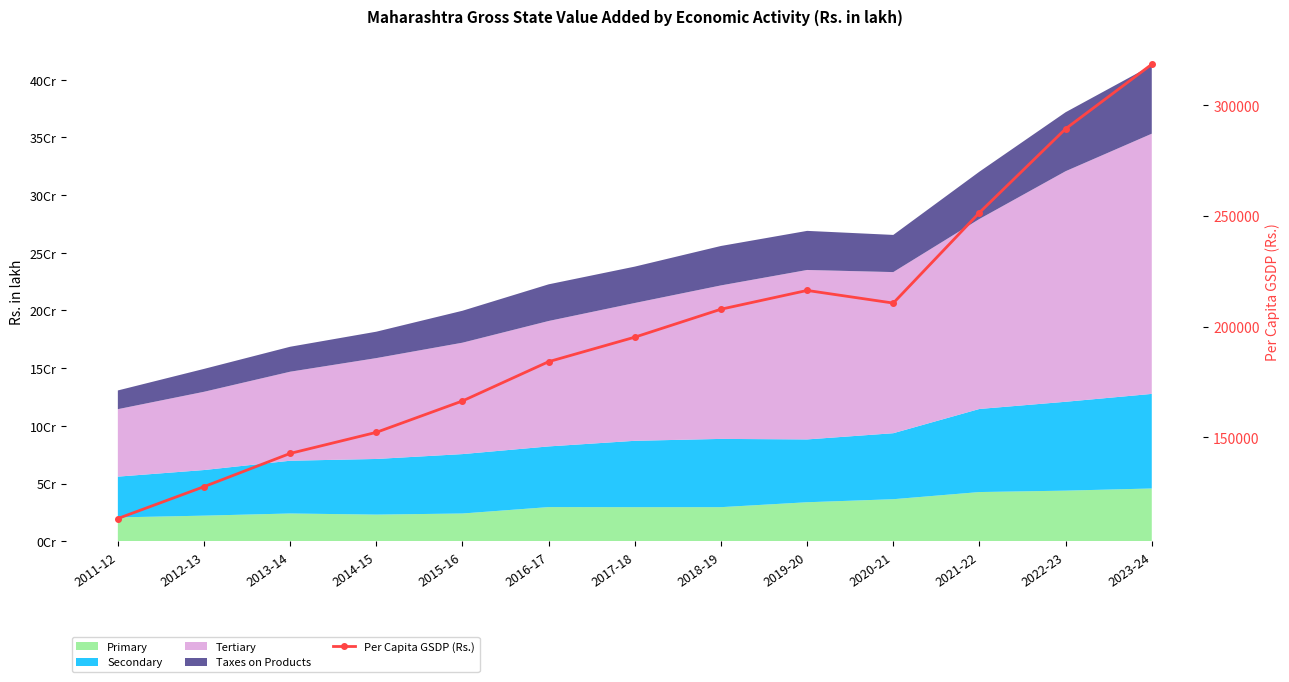

What is the difference between the maximum and minimum values?

205368.5